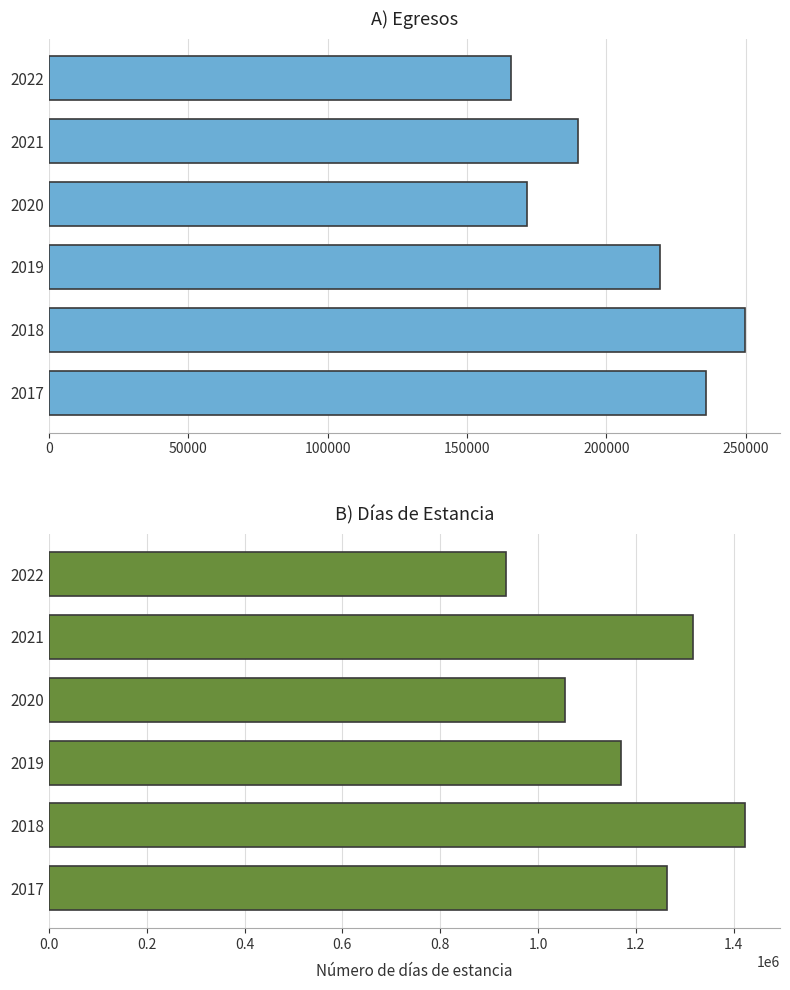

List the series in order of their peak value, lowest first.

Egresos, Días estancia